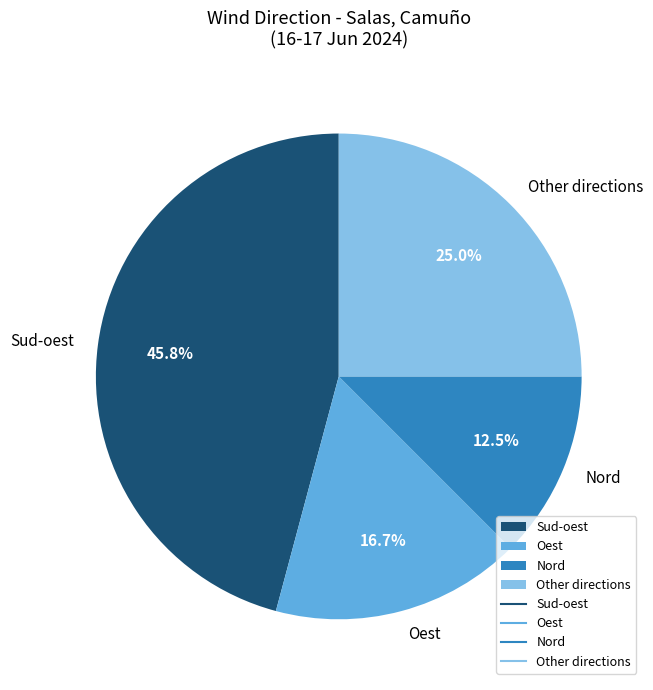

Do Other directions and Nord together represent more than half of the pie?

No